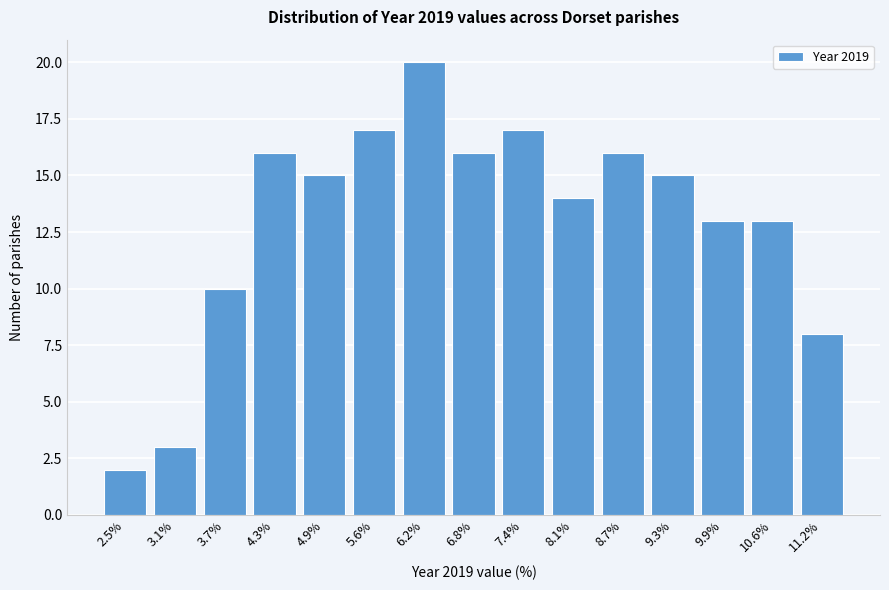

Reading left to right, list all the values displayed in this chart.

2.5%=2	3.1%=3	3.7%=10	4.3%=16	4.9%=15	5.6%=17	6.2%=20	6.8%=16	7.4%=17	8.1%=14	8.7%=16	9.3%=15	9.9%=13	10.6%=13	11.2%=8